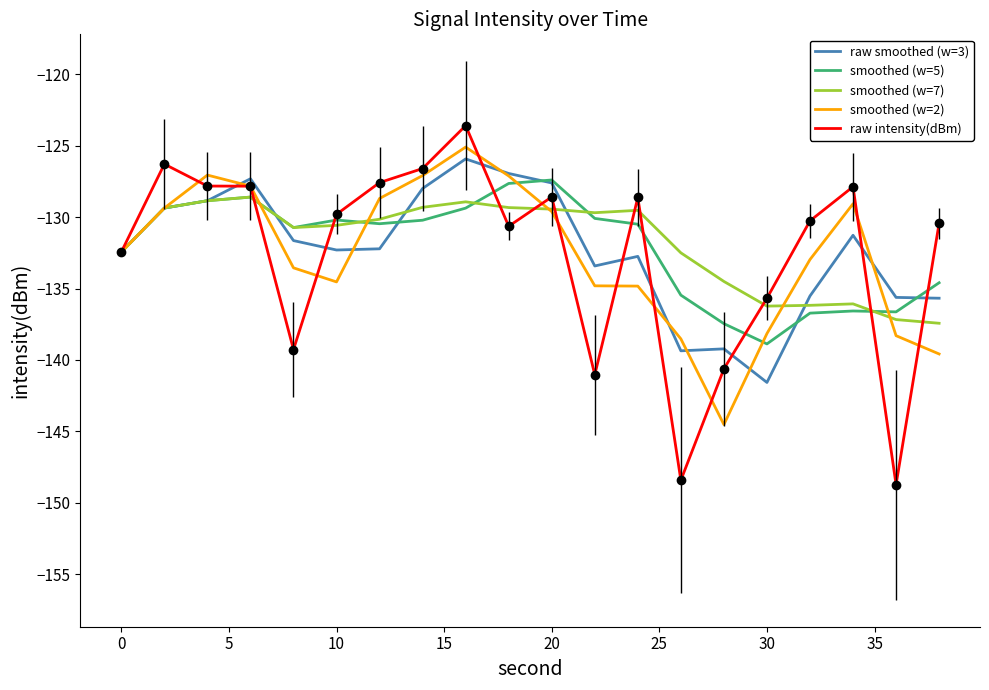

What is the maximum value for raw intensity(dBm)?

-123.6